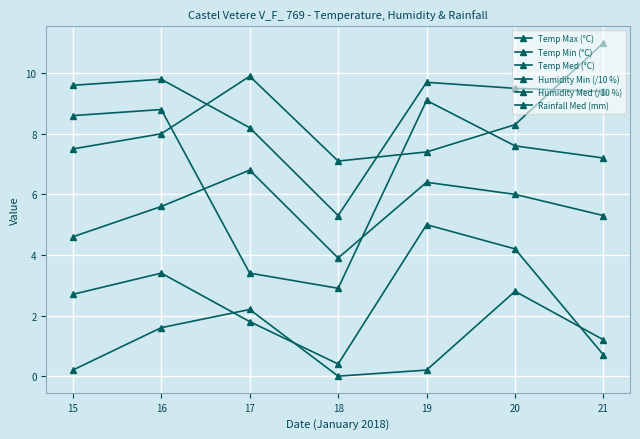

How many series are shown in this chart?

6